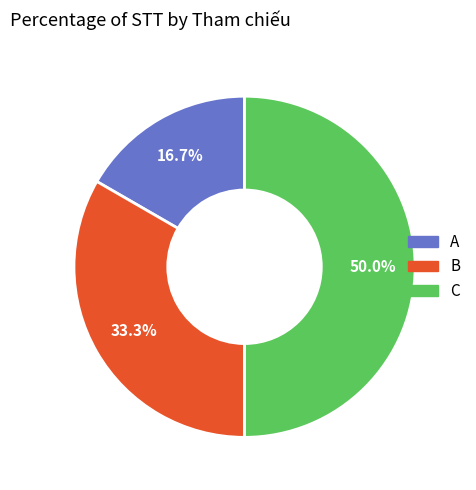

What is the largest slice in the pie chart?

C